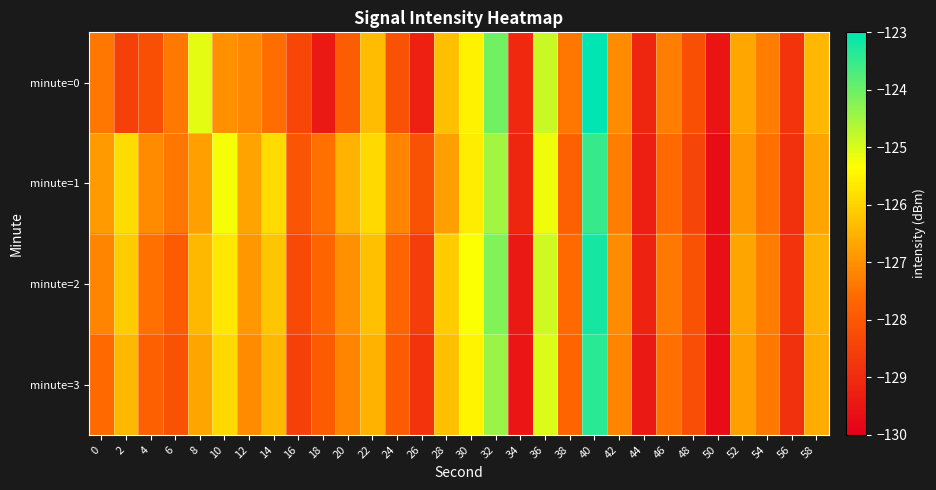

What is the difference between the highest and lowest values at 46?

0.3